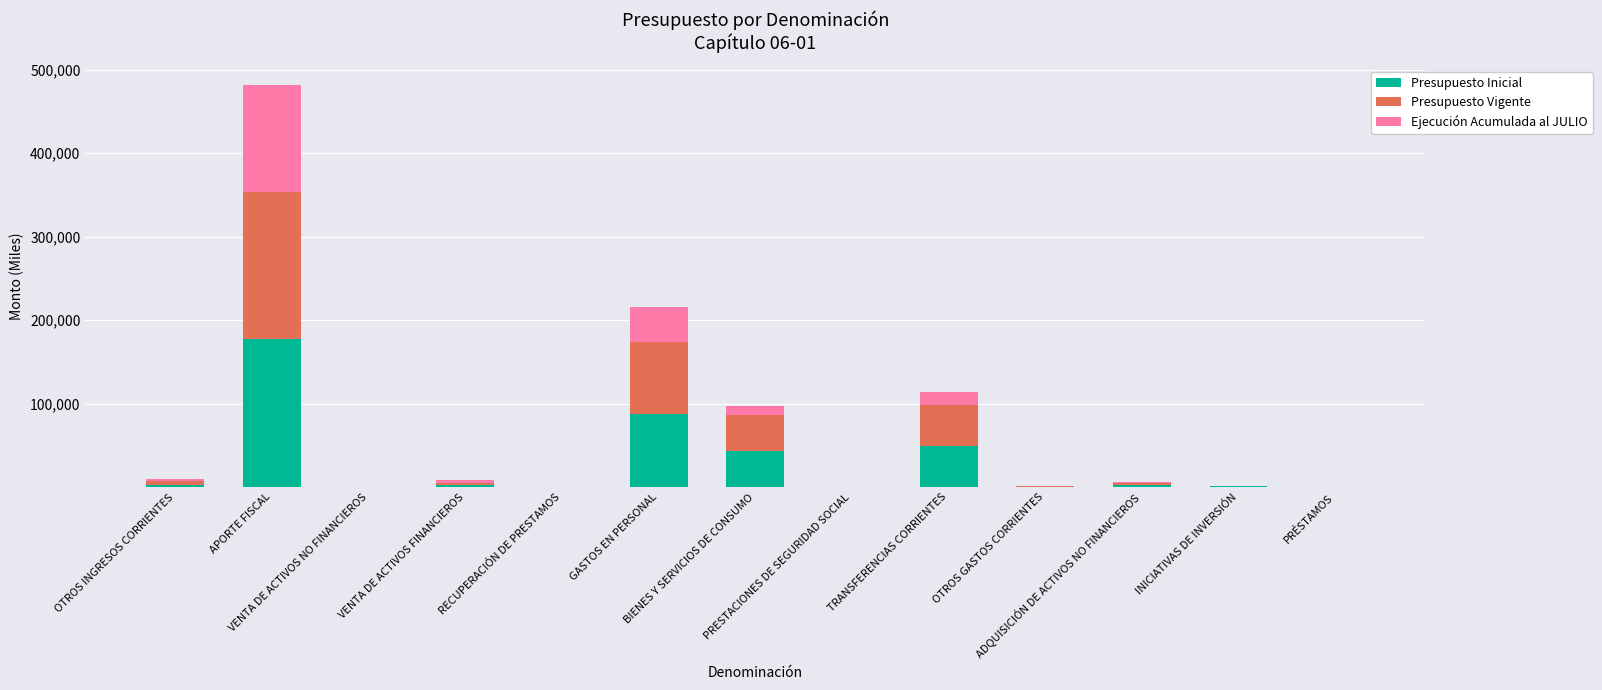

What is the difference between the Presupuesto Inicial values at ADQUISICIÓN DE ACTIVOS NO FINANCIEROS and VENTA DE ACTIVOS FINANCIEROS?

240